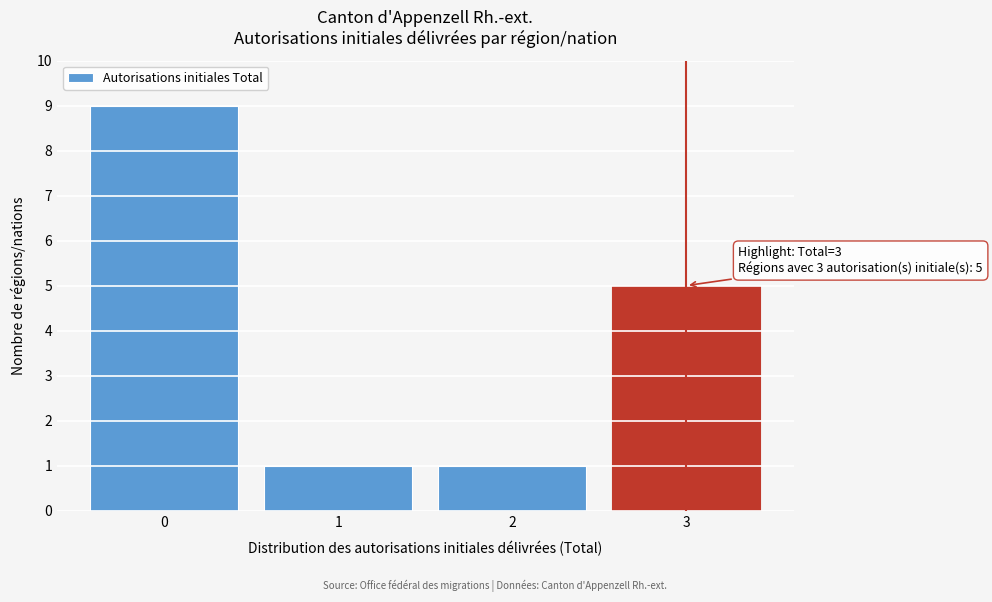

Which range on the x-axis has the tallest bar?

-0.5 to 0.5